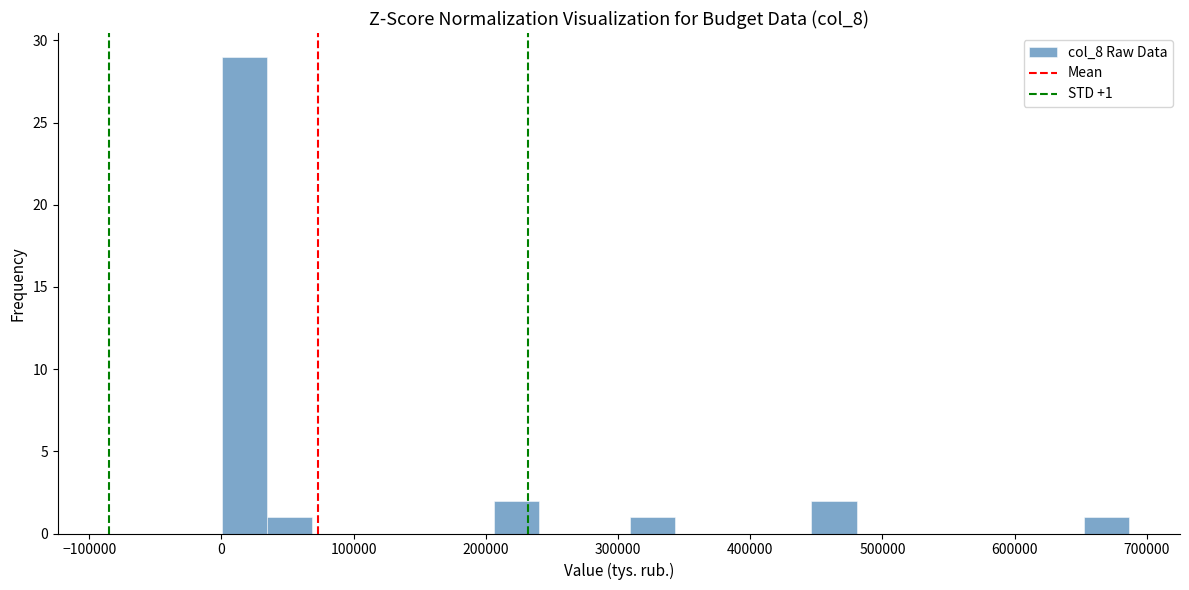

Read against the x-axis, roughly where is the centre of the tallest bar?

20000